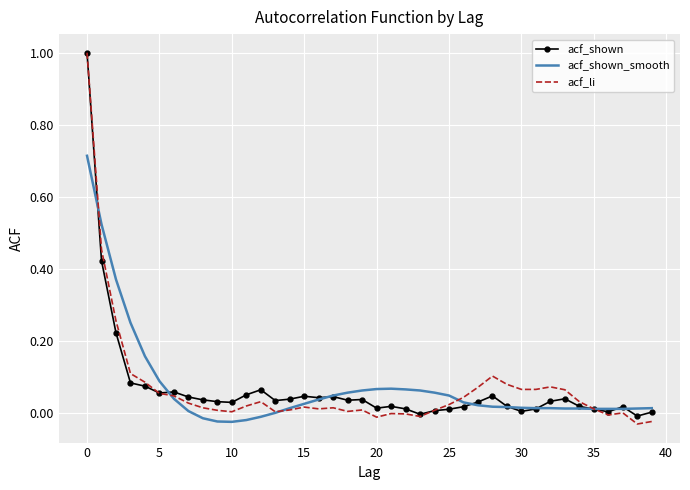

Which series has the largest range (max minus min)?

acf_li